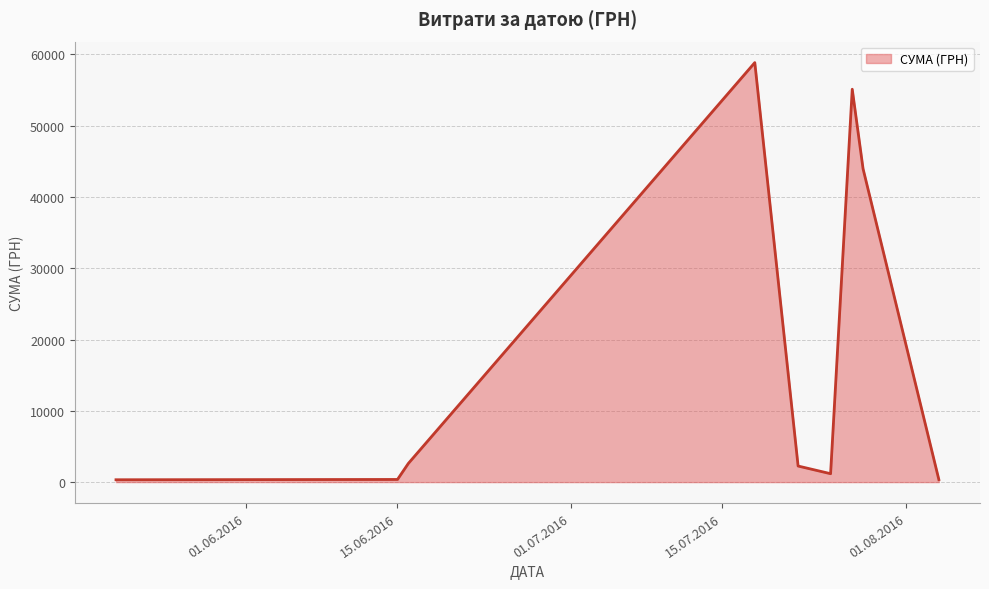

What is the maximum value shown in the chart?

58840.0